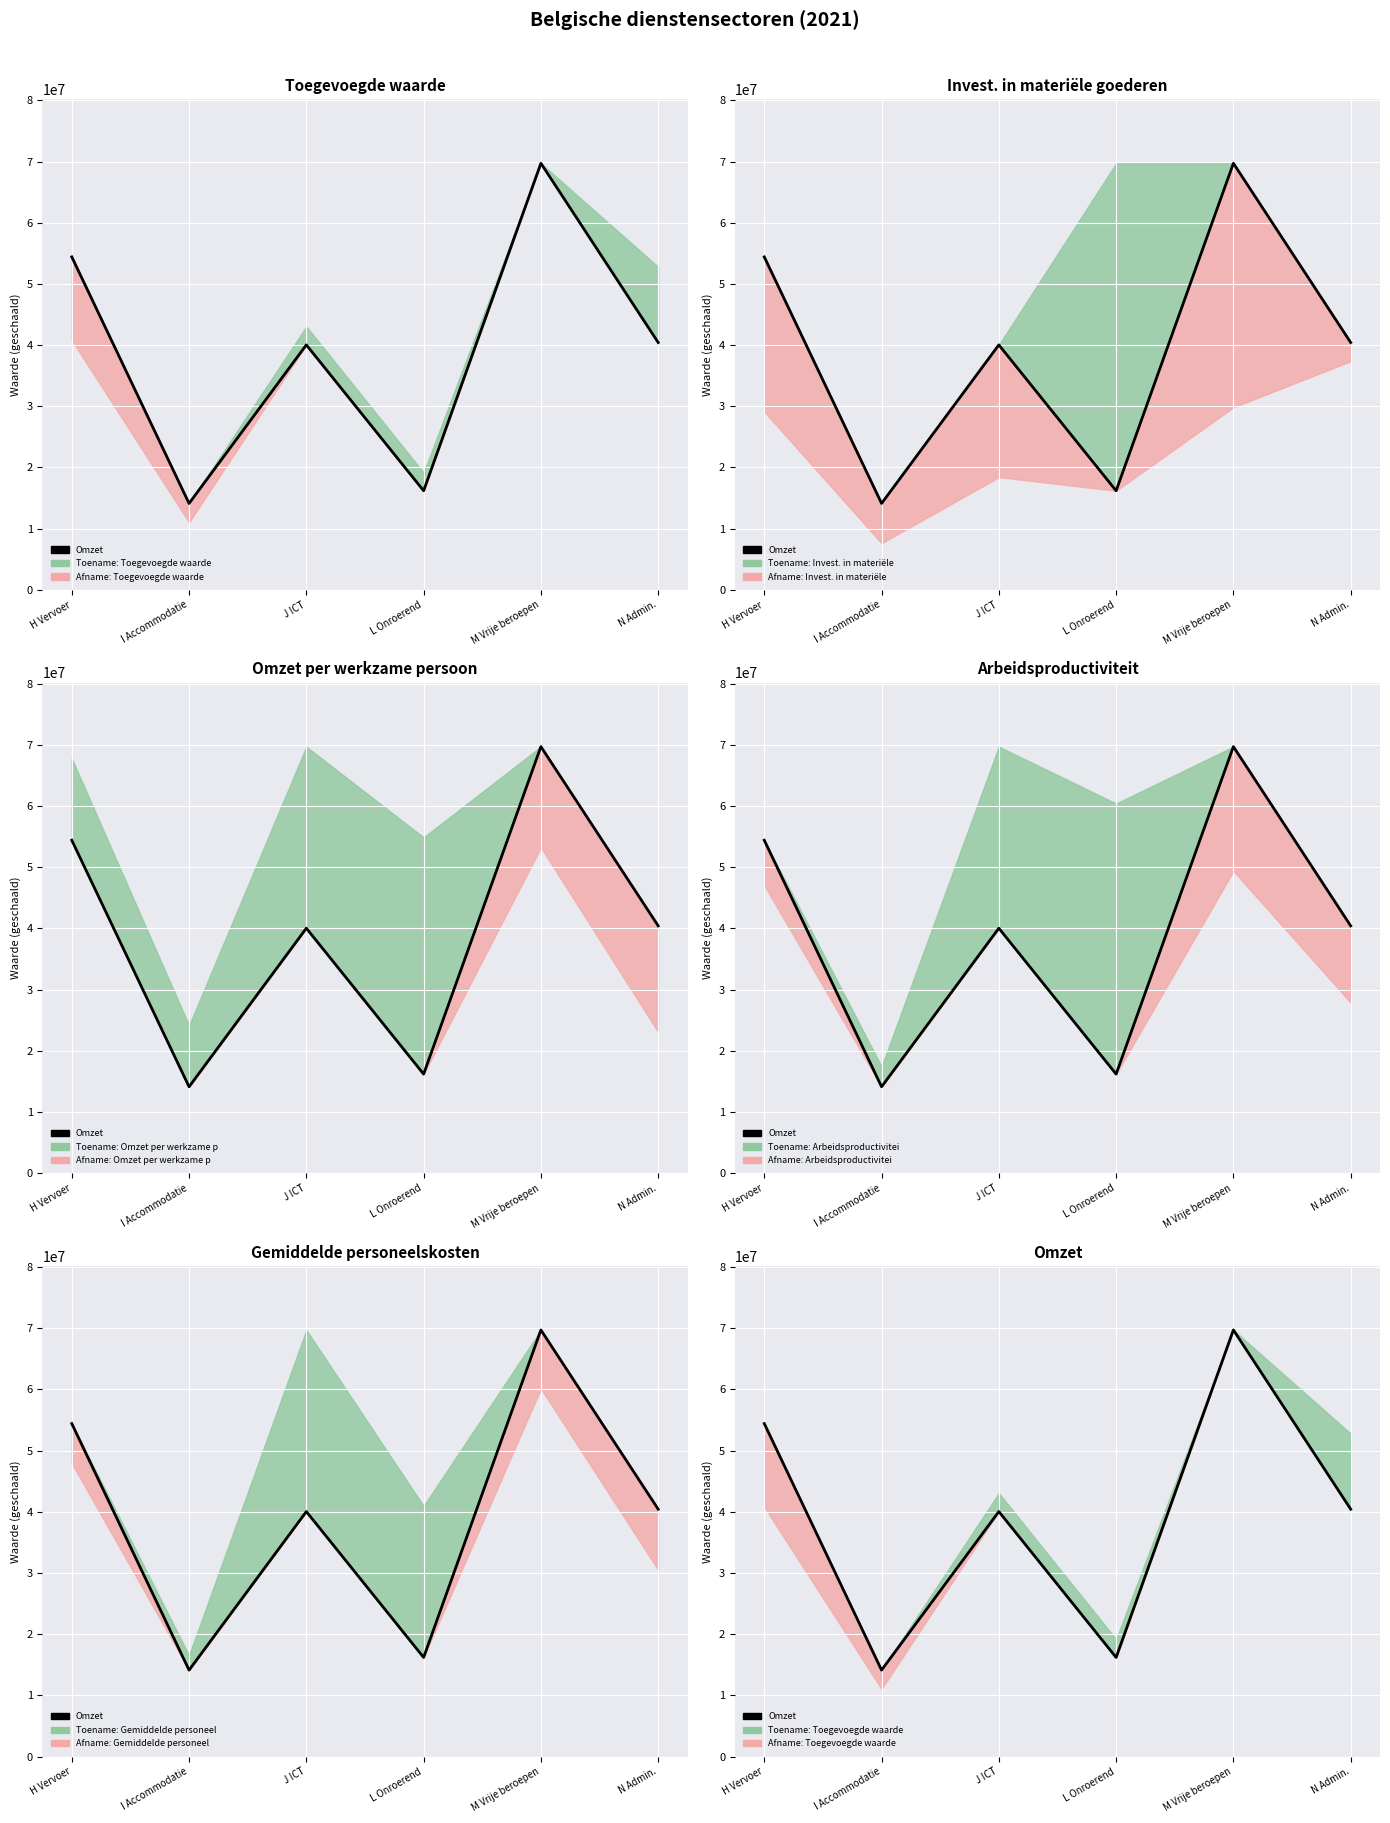

What is the difference between the maximum and minimum values?

55589702